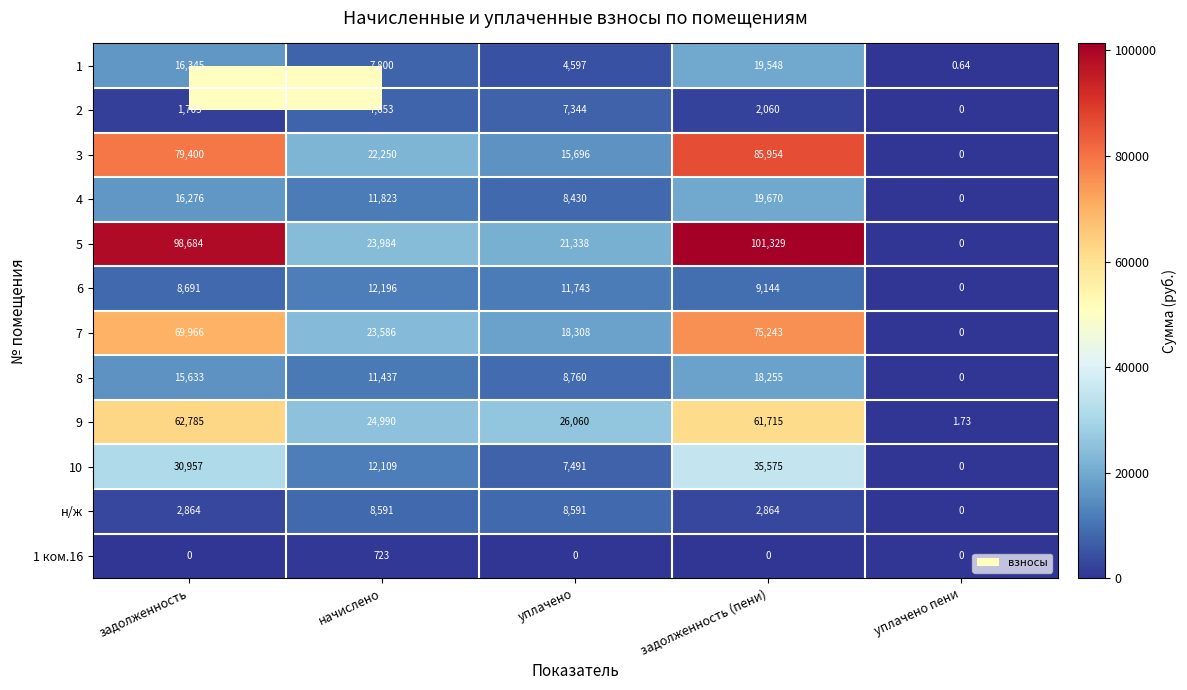

Where does the 6 series first go above 9144?

начислено